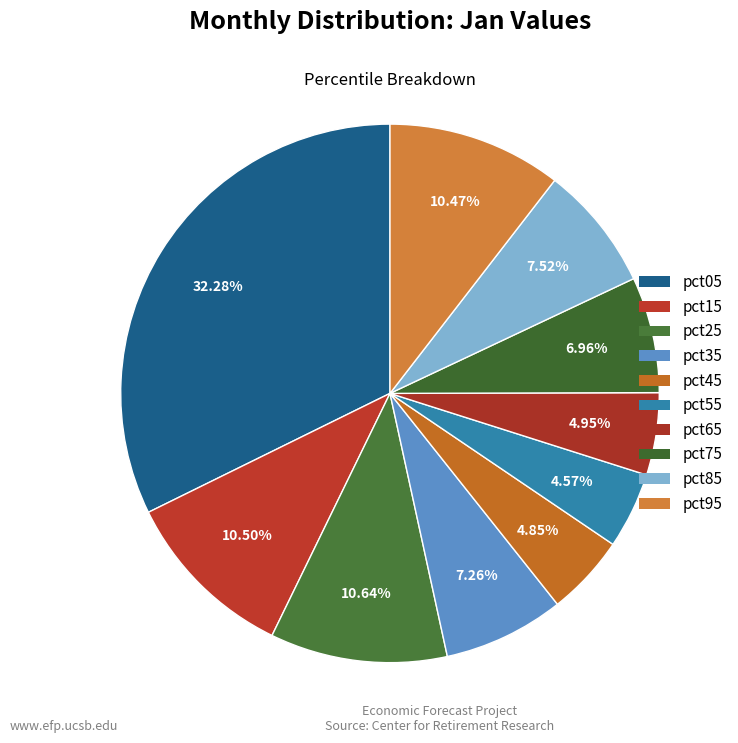

What is the smallest slice in the pie chart?

pct55